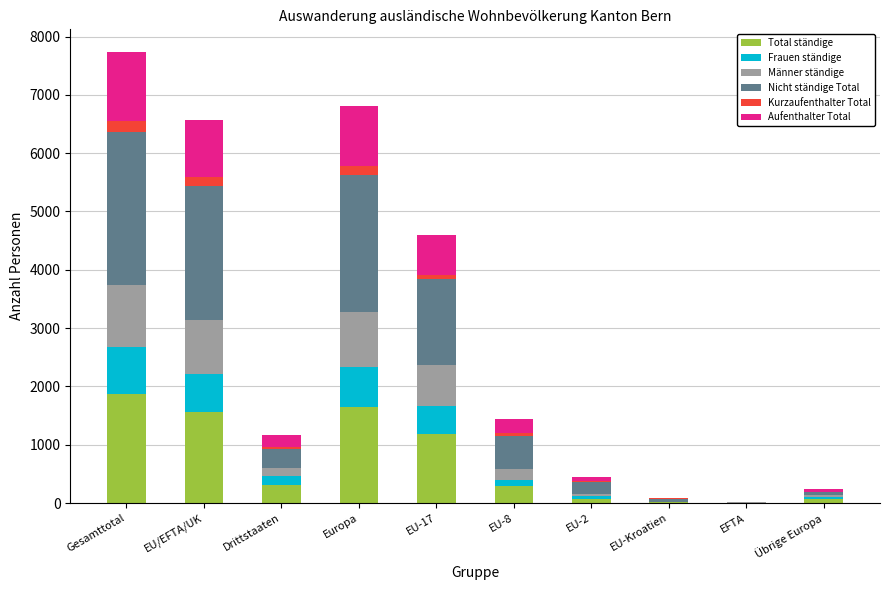

What is the maximum value for Total ständige?

1871